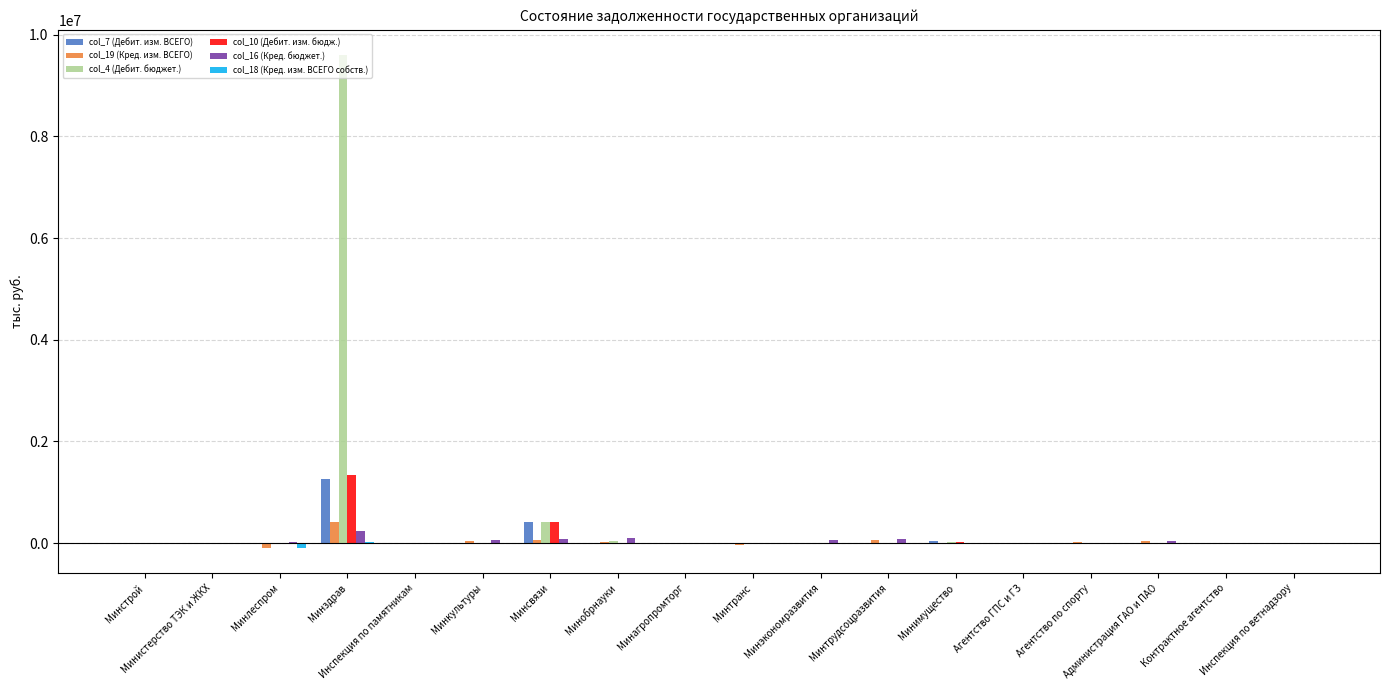

What is the sum of all col_10 (Дебит. изм. бюдж.) values?

1762544.5